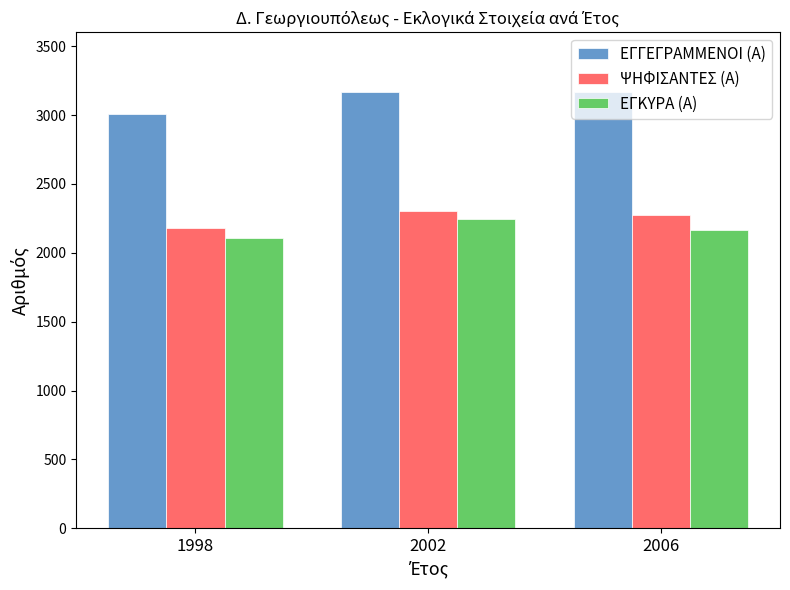

Which series has the largest total across all categories?

ΕΓΓΕΓΡΑΜΜΕΝΟΙ (Α)